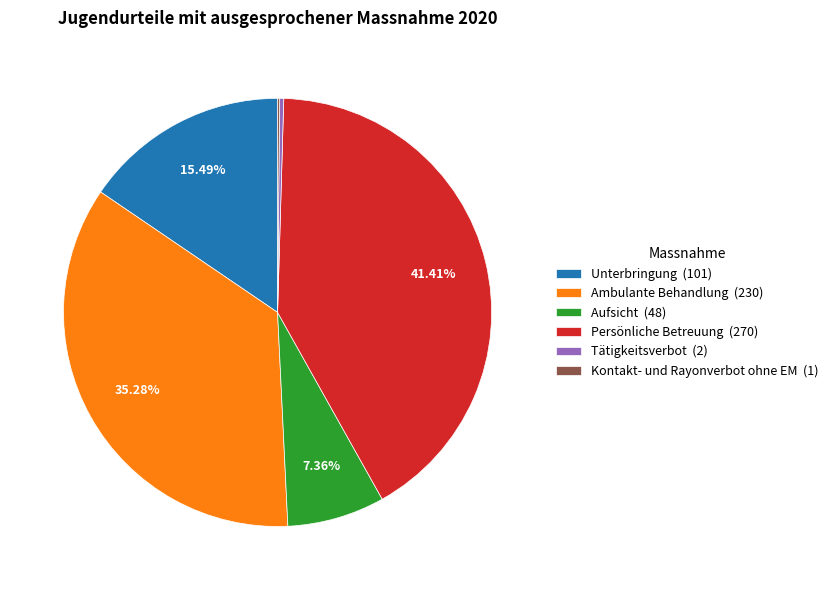

Which has a higher value, Persönliche Betreuung (270) or Tätigkeitsverbot (2)?

Persönliche Betreuung (270)